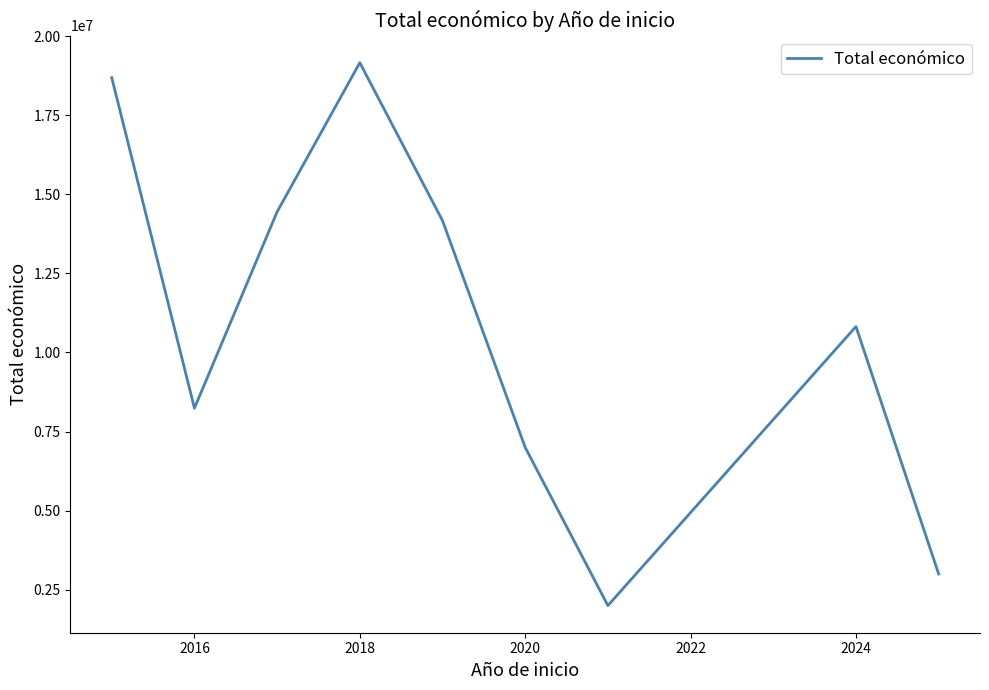

What is the smallest value displayed?

1999846